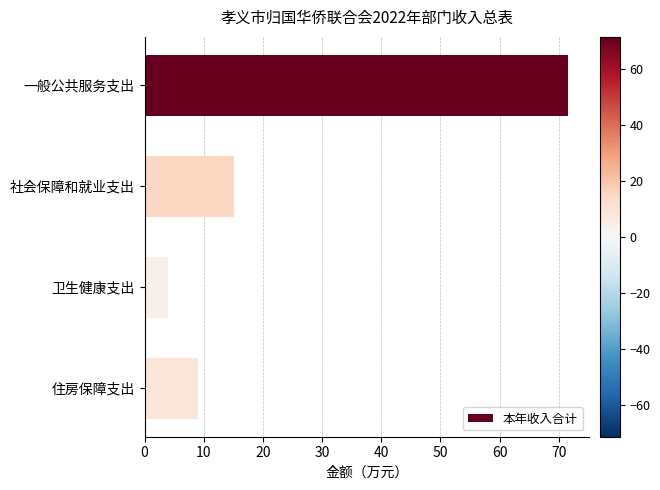

Reading bottom to top, what are all the values shown in this chart?

9.0	4.0	15.2	71.5